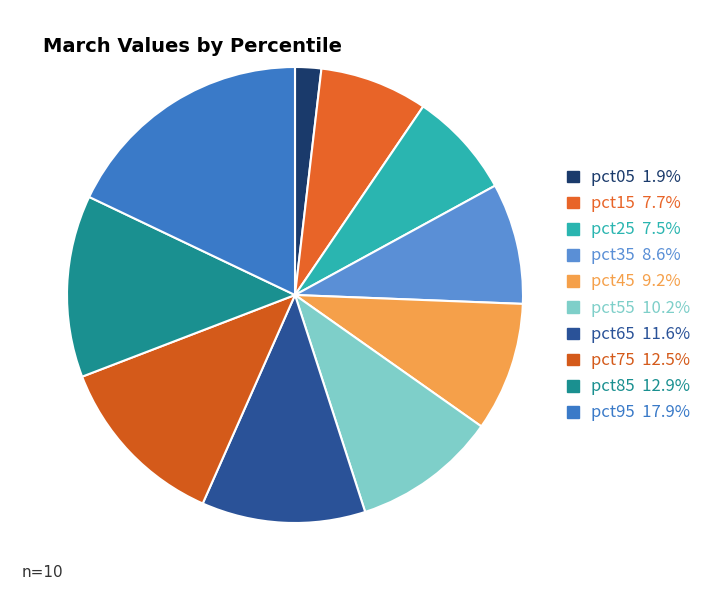

What percentage is NOT represented by pct15?

92.3%